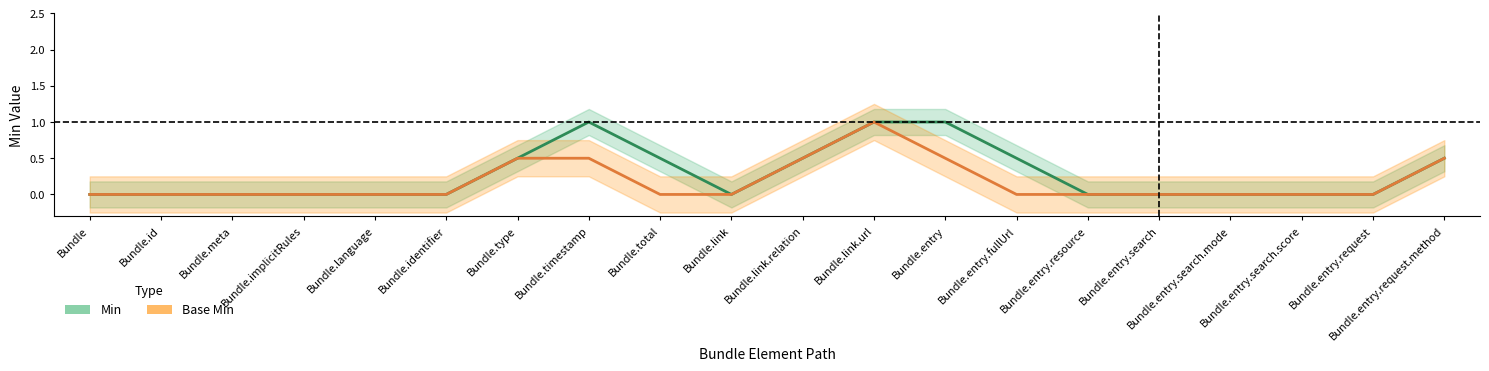

Which series has the largest total across all categories?

Min